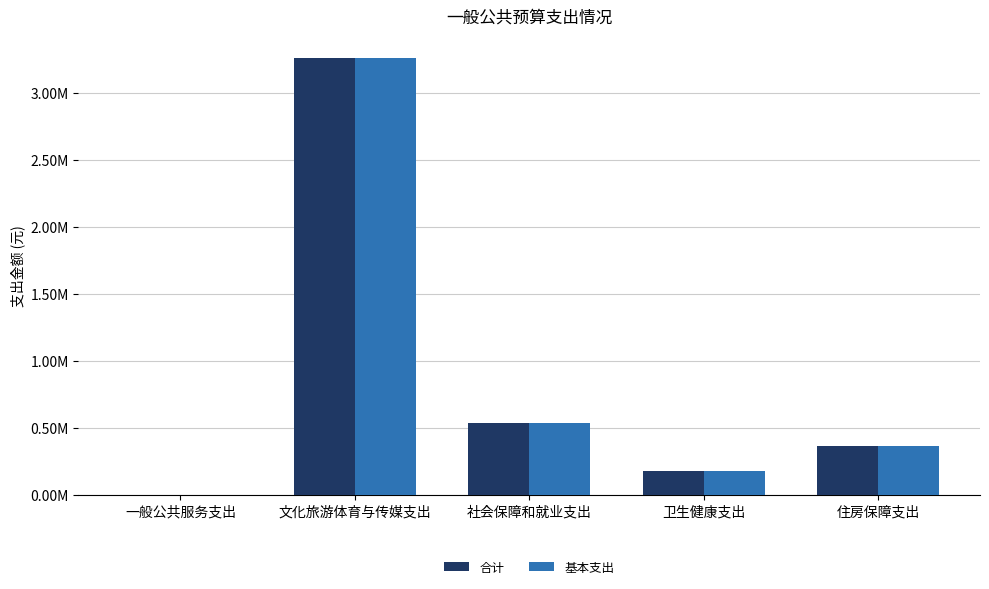

Which category has the lowest value in the 合计 series?

一般公共服务支出